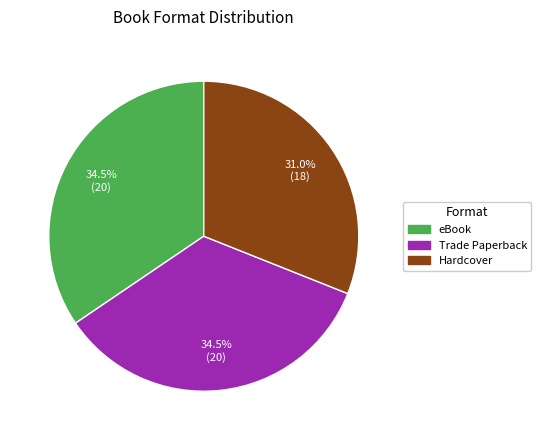

Which category has the smallest portion of the pie?

Hardcover